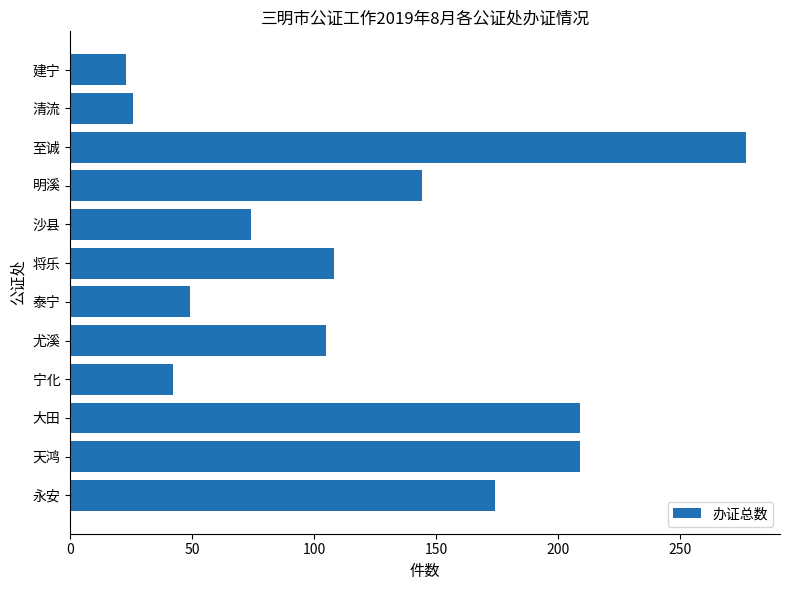

The value at 沙县 is 31. True or false?

False